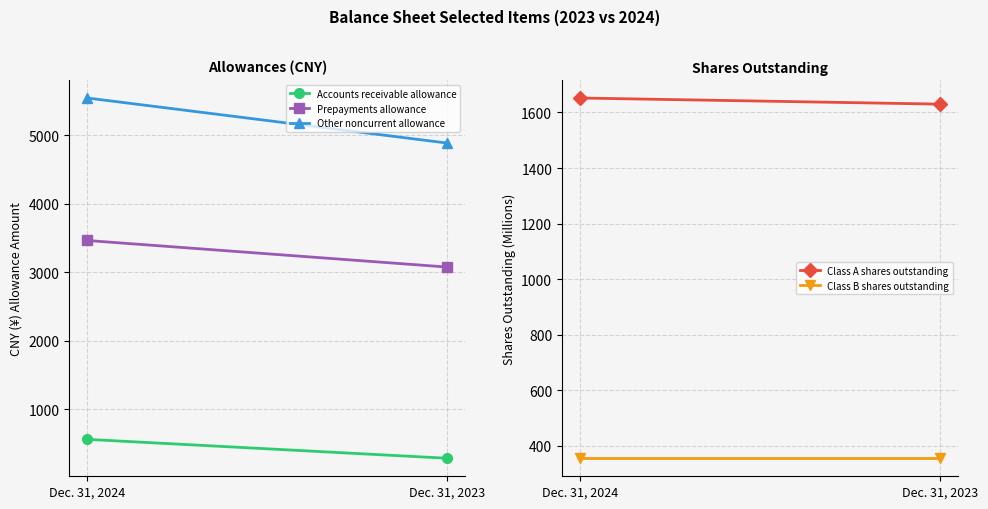

At Dec. 31, 2024, list the series in order from largest to smallest.

Other noncurrent allowance, Prepayments allowance, Class A shares outstanding, Accounts receivable allowance, Class B shares outstanding